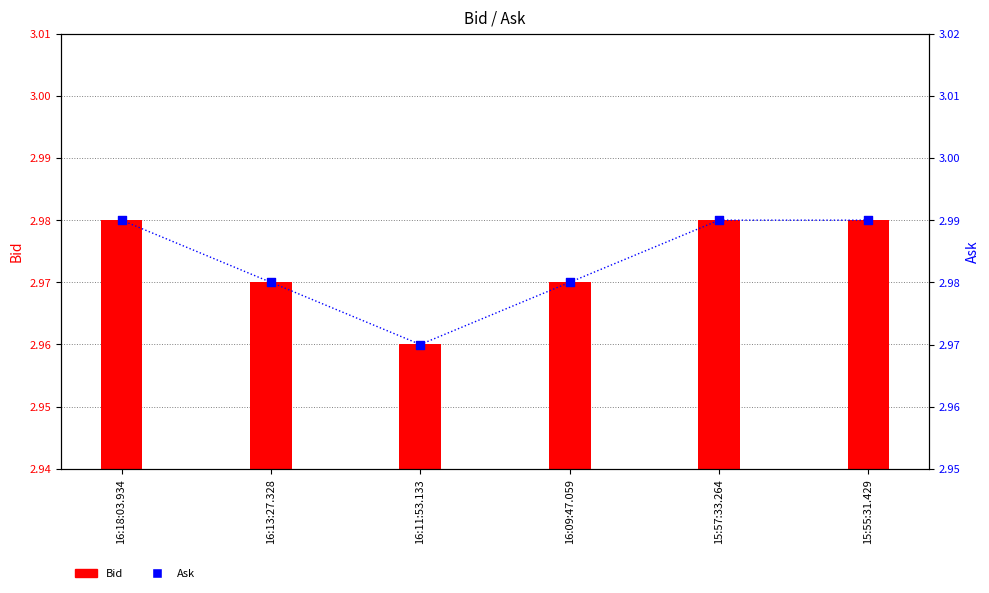

At which category is the sum across all series the highest?

16:18:03.934